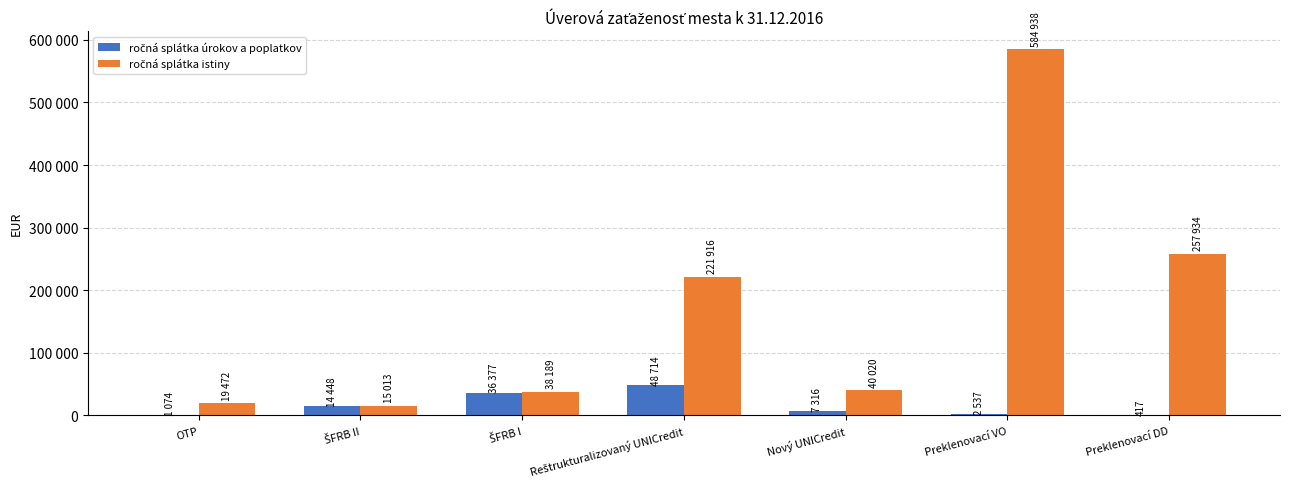

Are the bars grouped side by side (vs. stacked)?

Yes